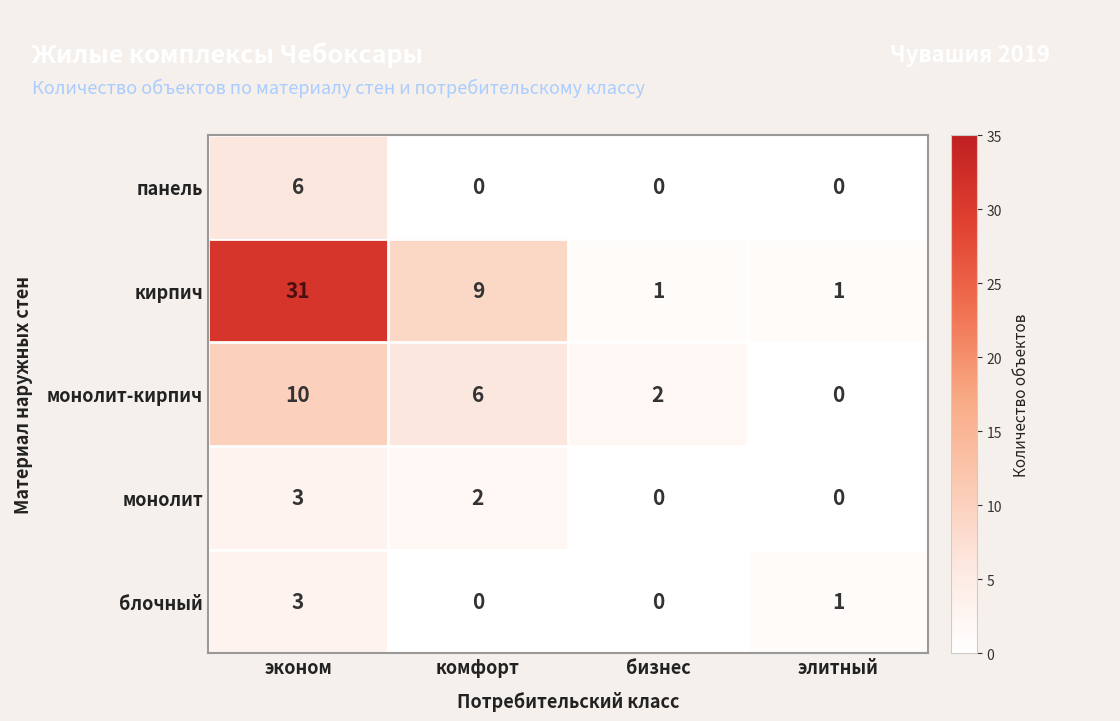

What is the maximum value shown in the chart?

31